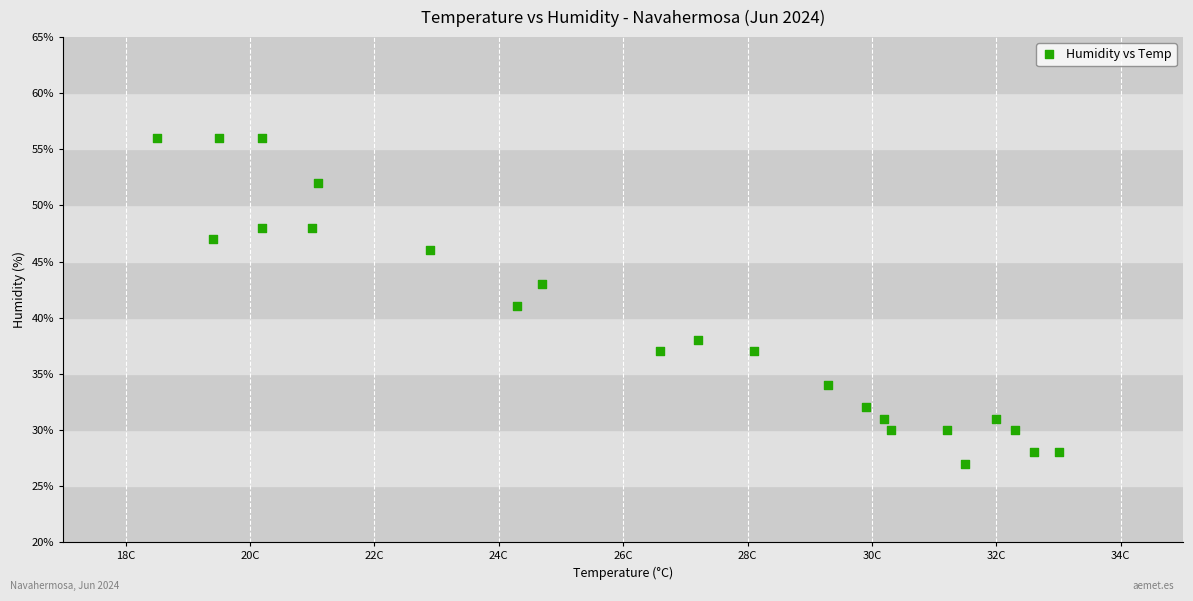

What is the range of Y values (max minus min)?

29